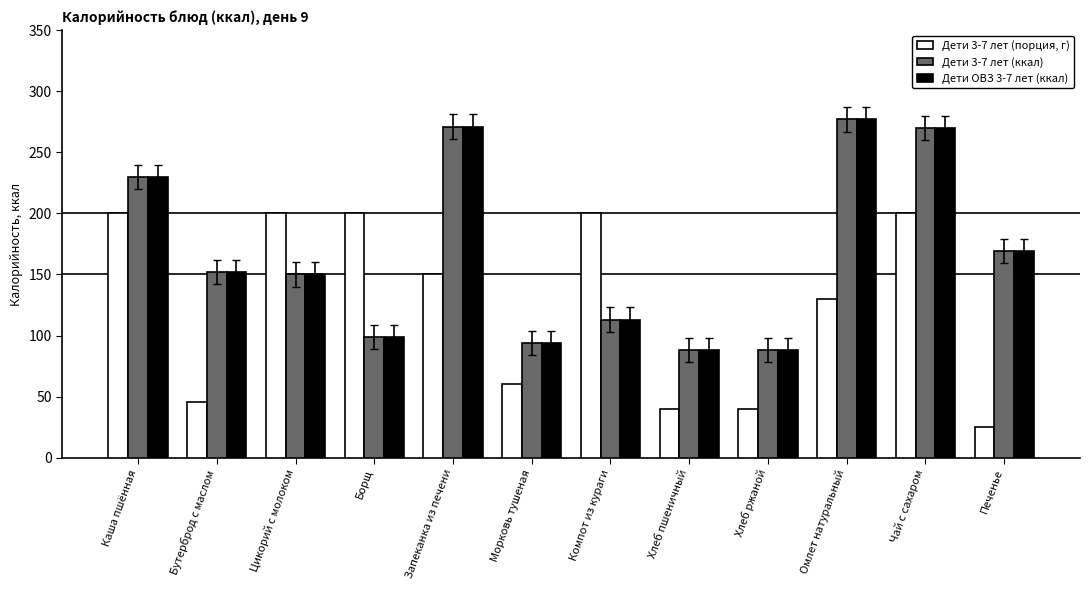

What are all the series names shown in the legend?

Дети 3-7 лет (порция, г), Дети 3-7 лет (ккал), Дети ОВЗ 3-7 лет (ккал)